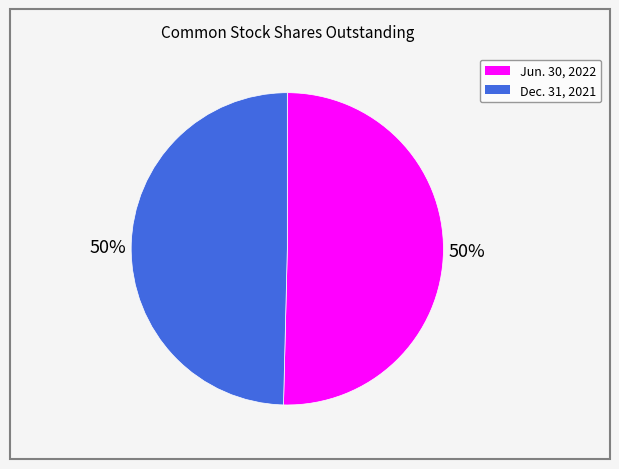

To the nearest percent, what is the average slice percentage?

50%